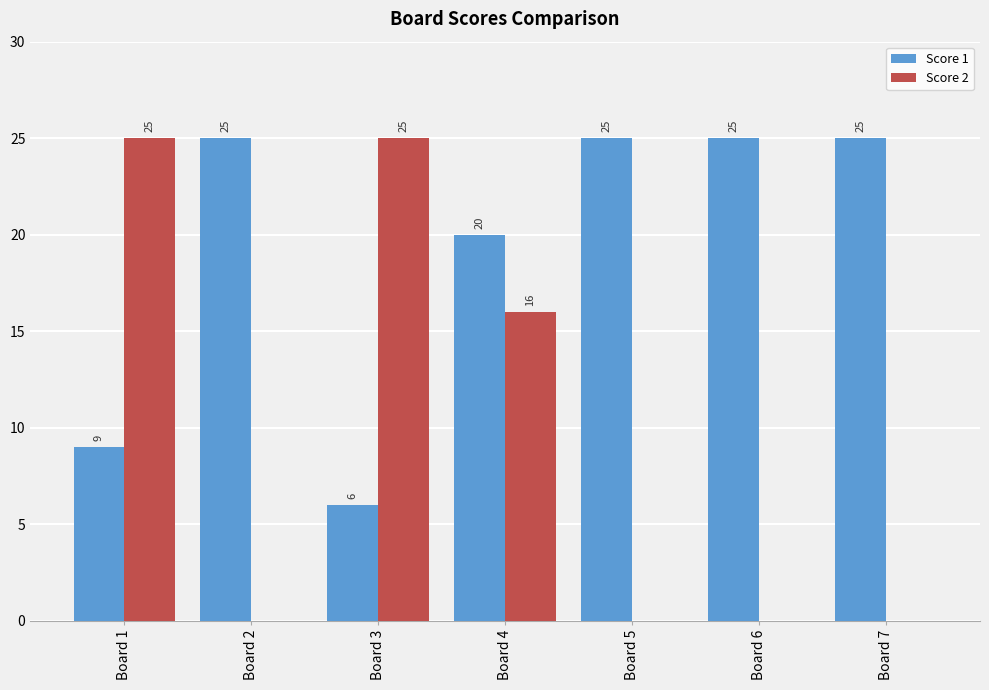

Where is Score 1 nearest to the value 15?

Board 4